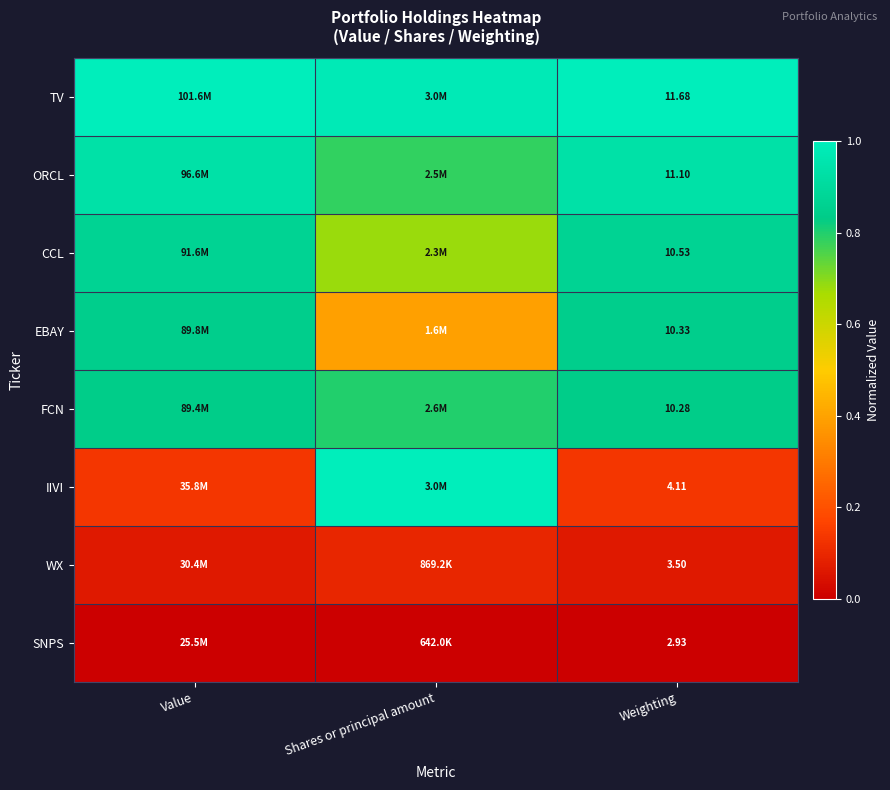

Is the value of IIVI at Weighting greater than the value of TV at Weighting?

No